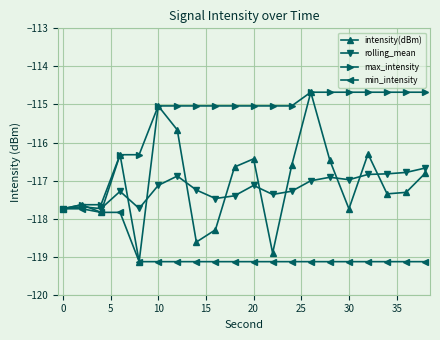

Which series has the largest total across all categories?

max_intensity